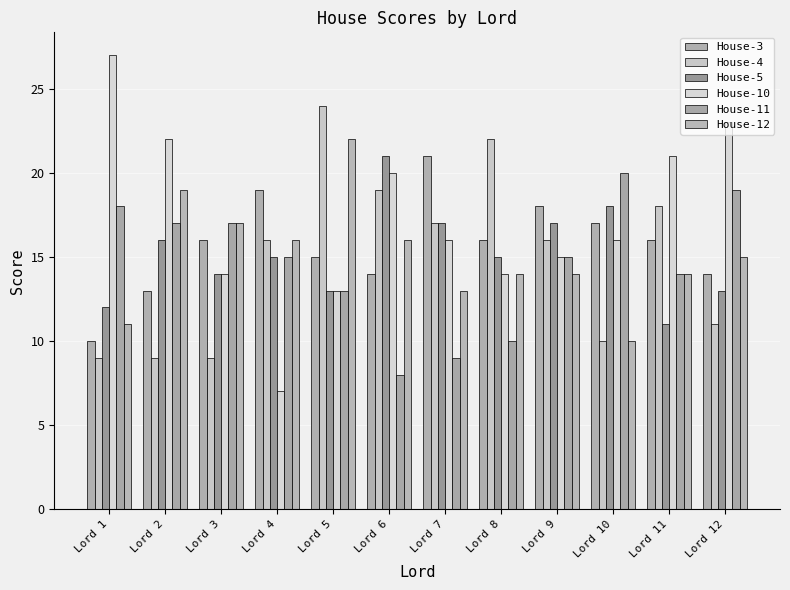

What is the difference between the House-10 values at Lord 5 and Lord 7?

3